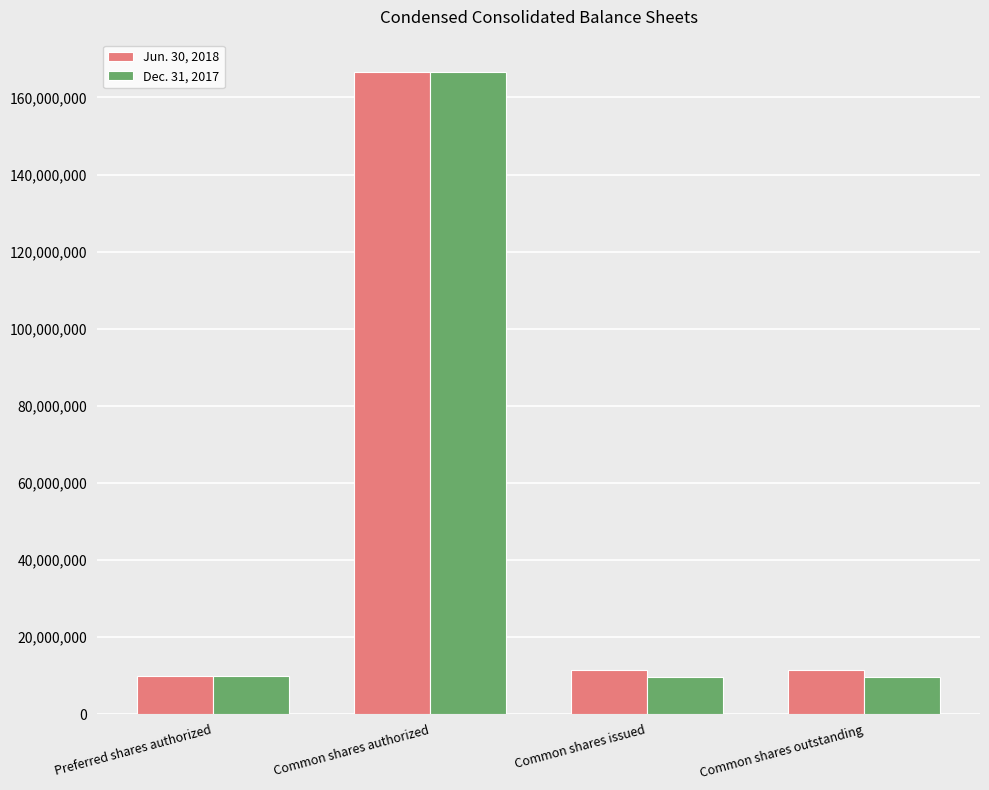

How many bars are there in each group?

2